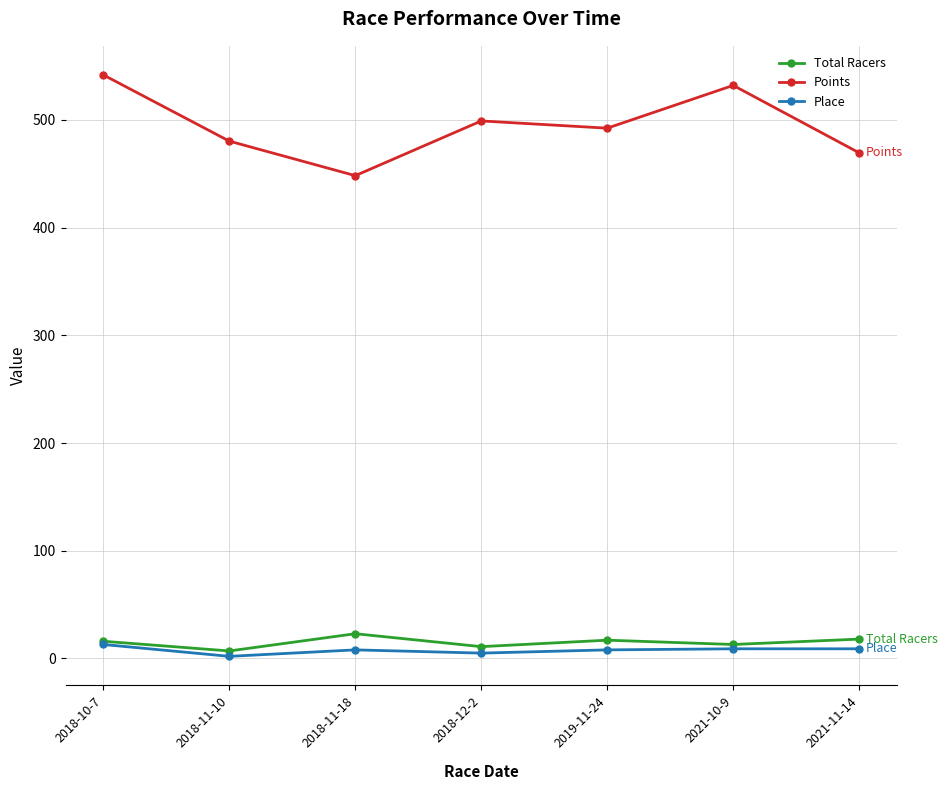

Which series has the largest range (max minus min)?

Points